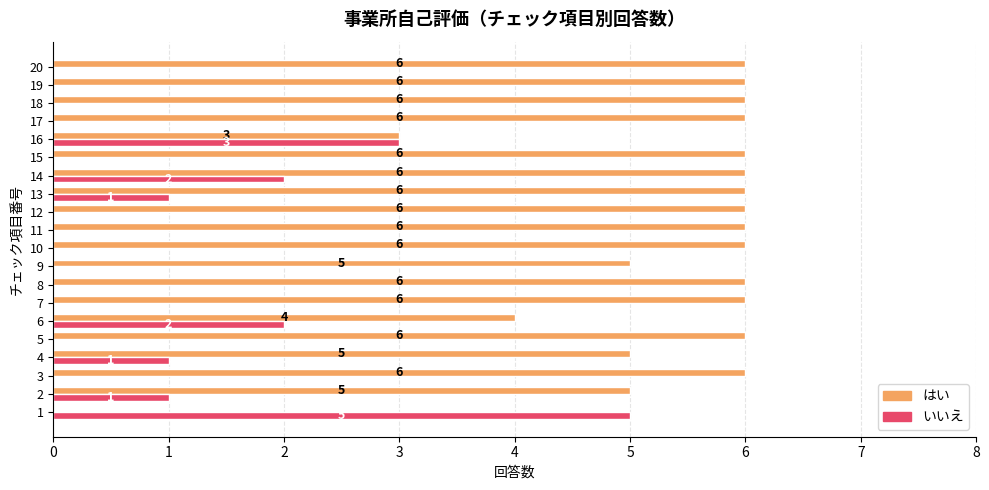

Is it true that はい equals 1 at 6?

False